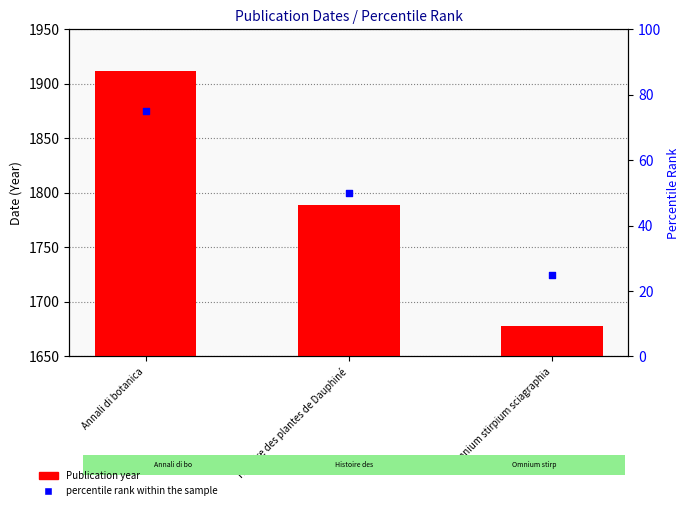

Which series reaches the maximum Y coordinate?

Publication year